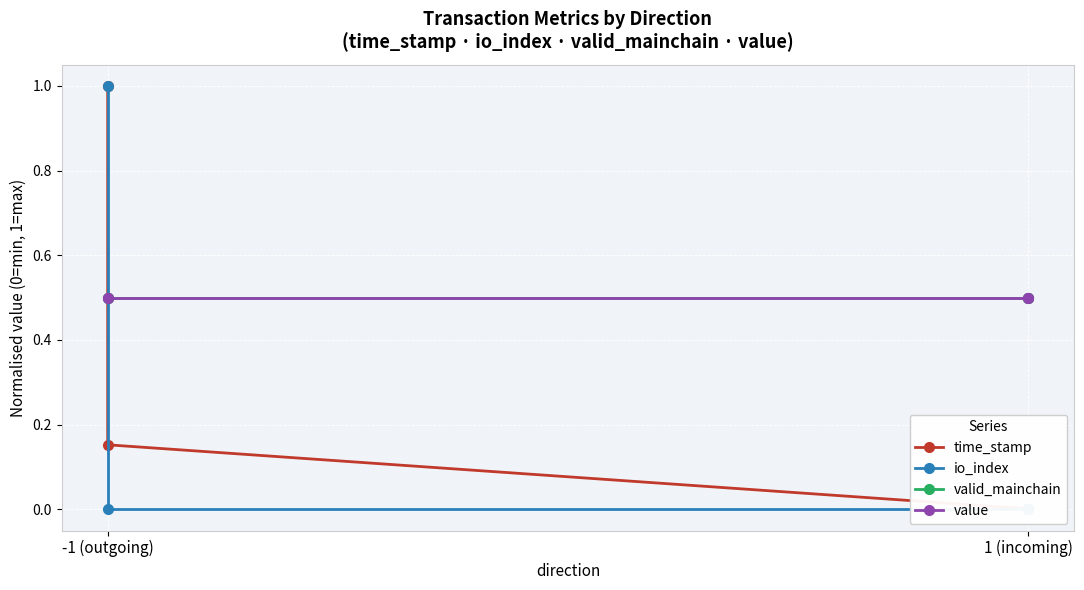

The value of time_stamp at -1 (outgoing) is 0.1. True or false?

False